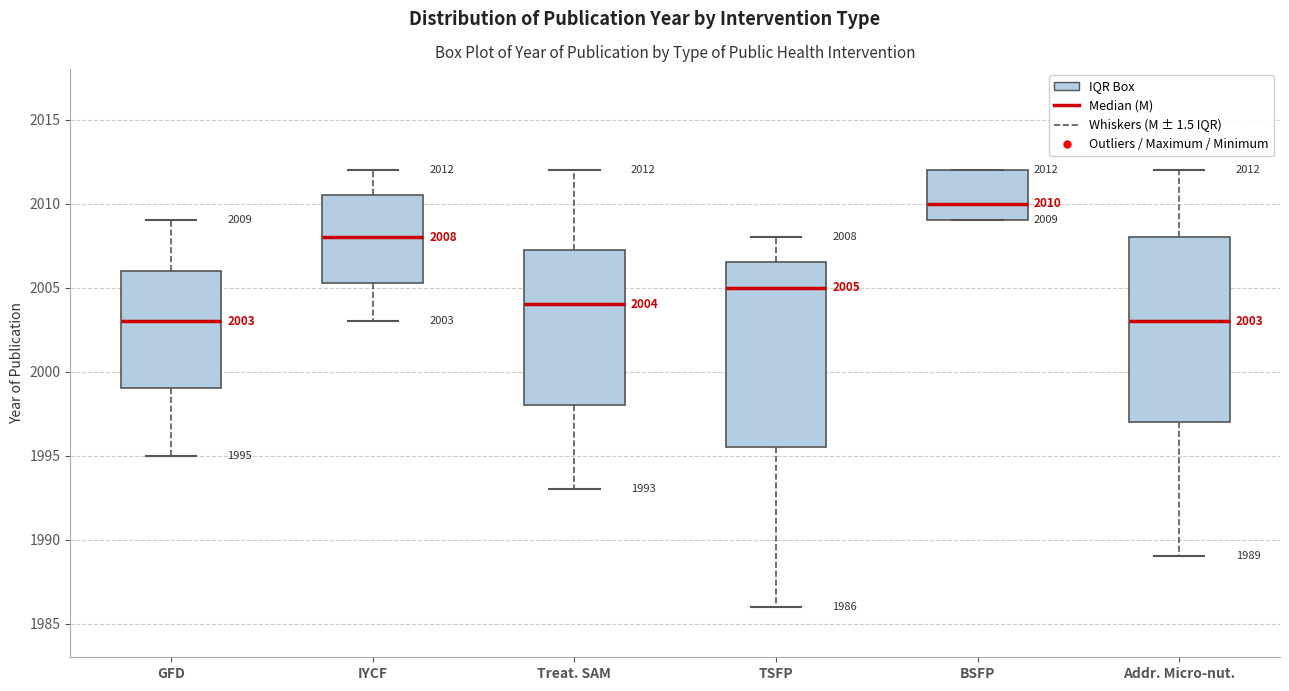

Which box has the highest median line?

BSFP